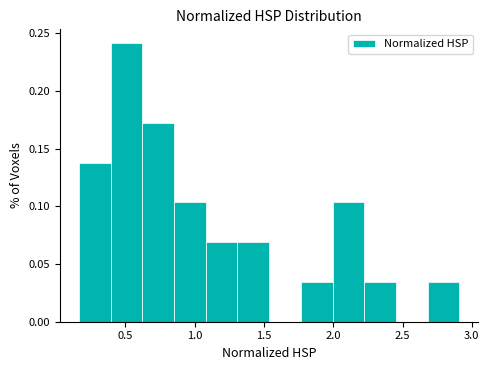

What is the height of the bar covering 1.75 to 2.00 on the x-axis? Neither the bar edges nor the heights are printed on the chart, so give them approximately, as read against the axes.

0.035